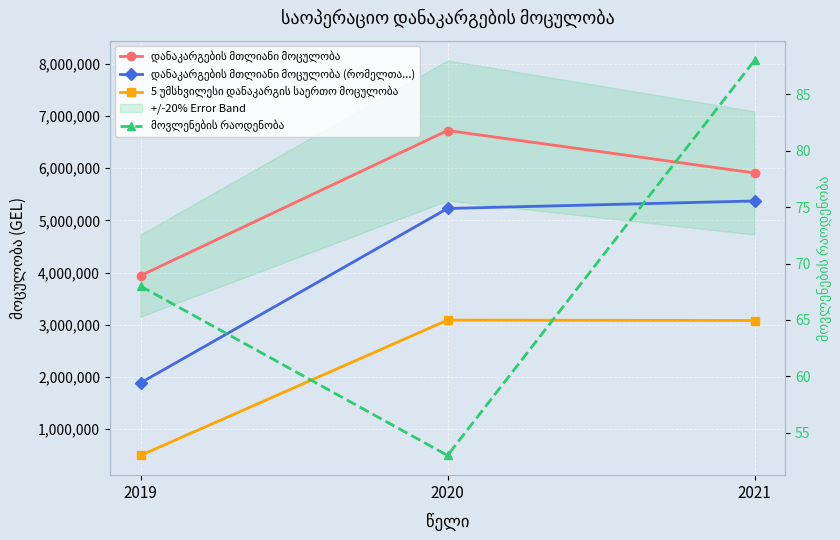

Reading left to right, transcribe all the data shown in this chart.

დანაკარგების მთლიანი მოცულობა: 2019=3940442	2020=6724246	2021=5910277
დანაკარგების მთლიანი მოცულობა (რომელთა...): 2019=1883505	2020=5229052	2021=5372742
5 უმსხვილესი დანაკარგის საერთო მოცულობა: 2019=491818	2020=3087718	2021=3079500
მოვლენების რაოდენობა: 2019=68	2020=53	2021=88